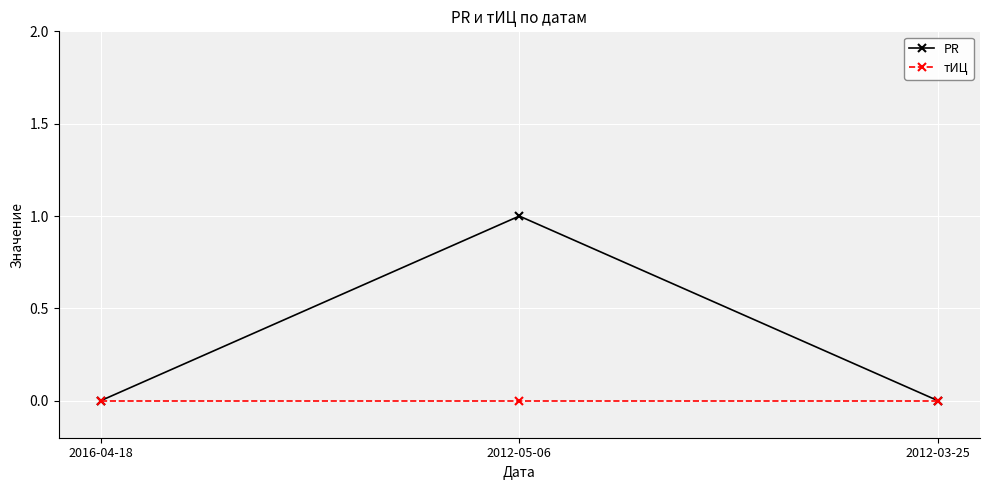

Reading left to right, transcribe all the data shown in this chart.

PR: 0	1	0
тИЦ: 0	0	0